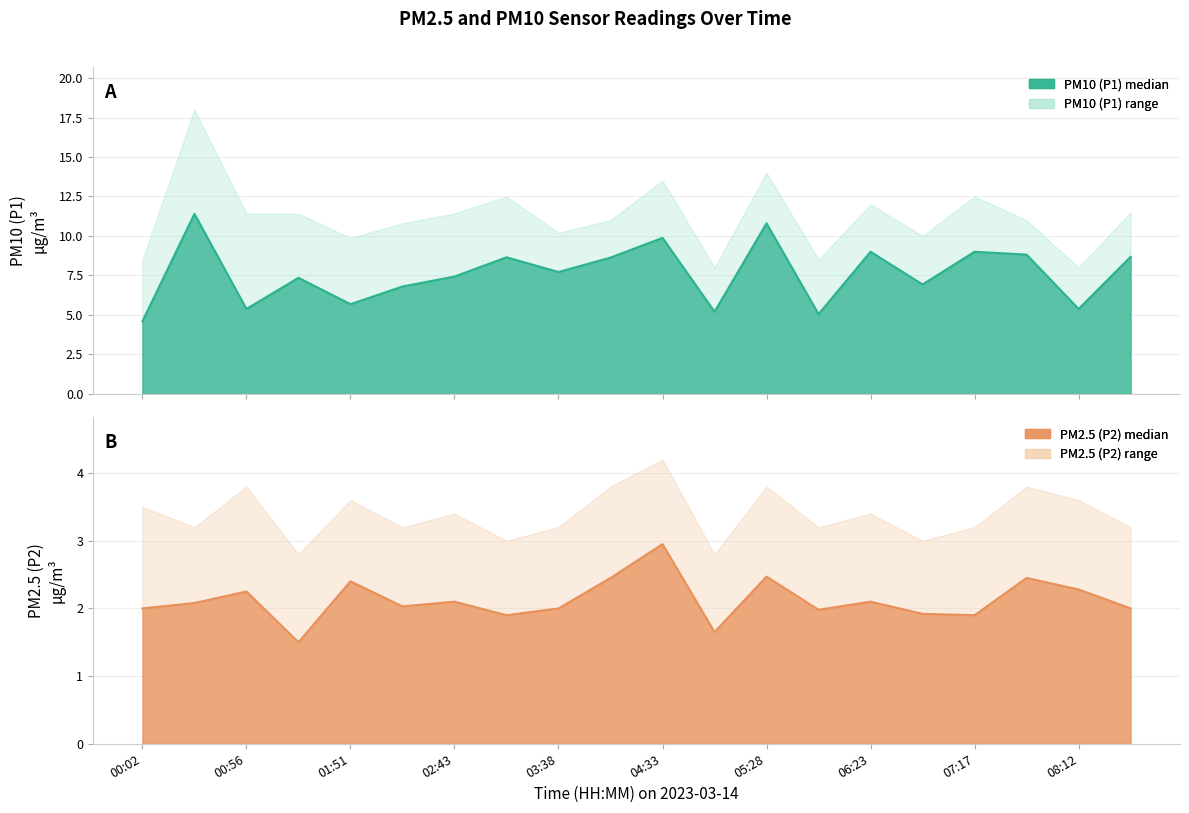

Rank the series by their maximum value, from lowest to highest.

P2, P1